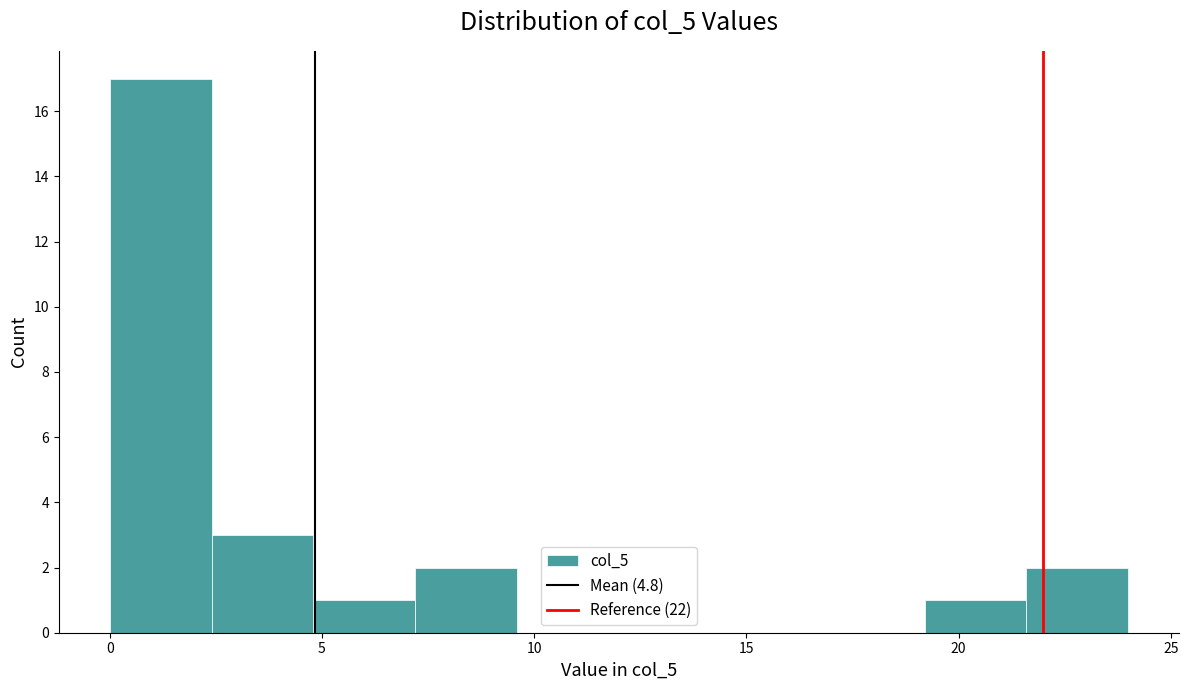

What is the height of the bar covering 21.6 to 24.0 on the x-axis? Neither the bar edges nor the heights are printed on the chart, so give them approximately, as read against the axes.

2